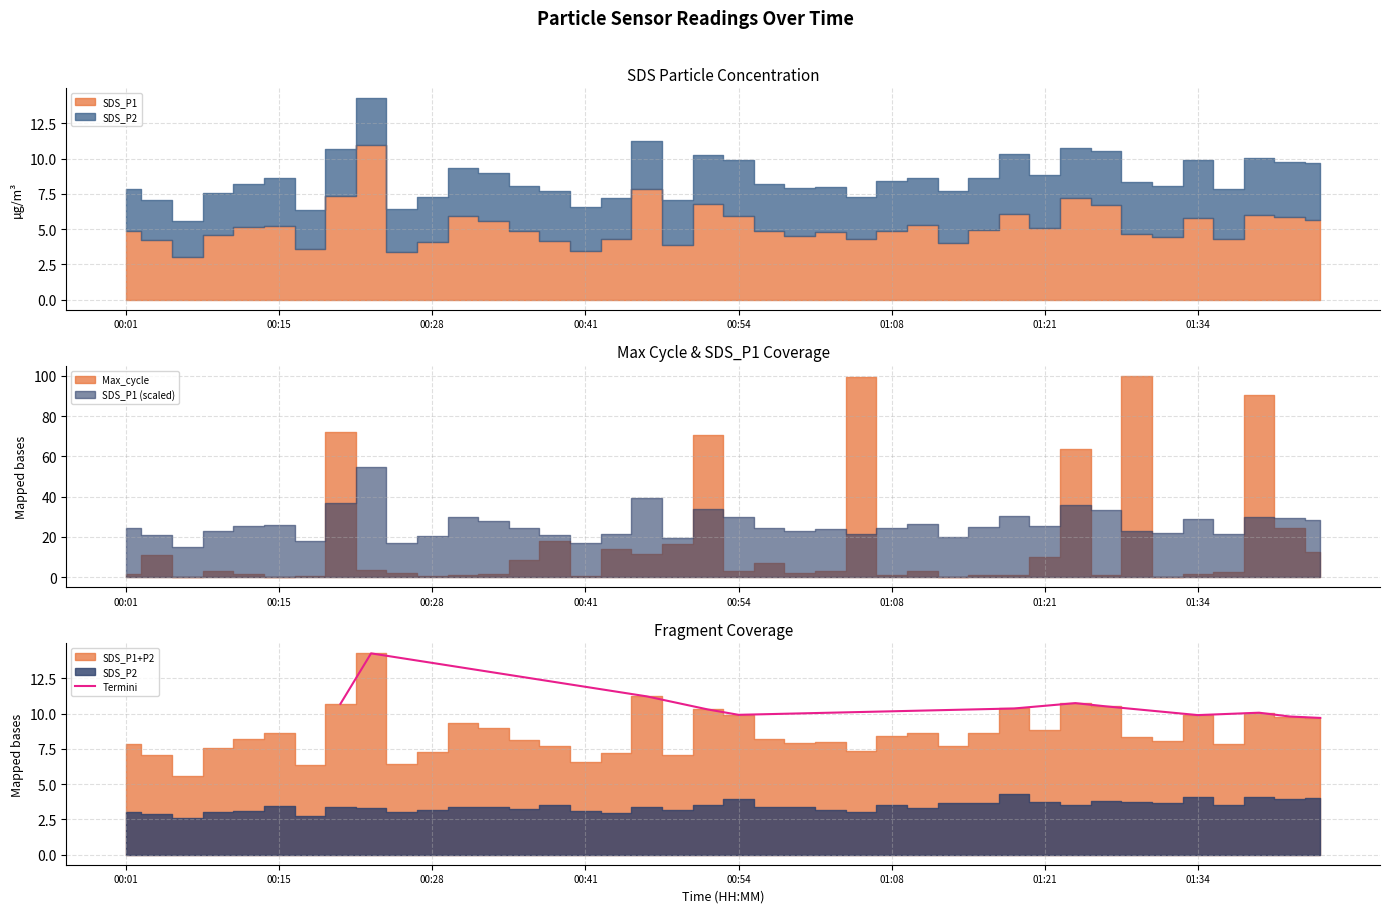

What is the sum of all values?

127.5